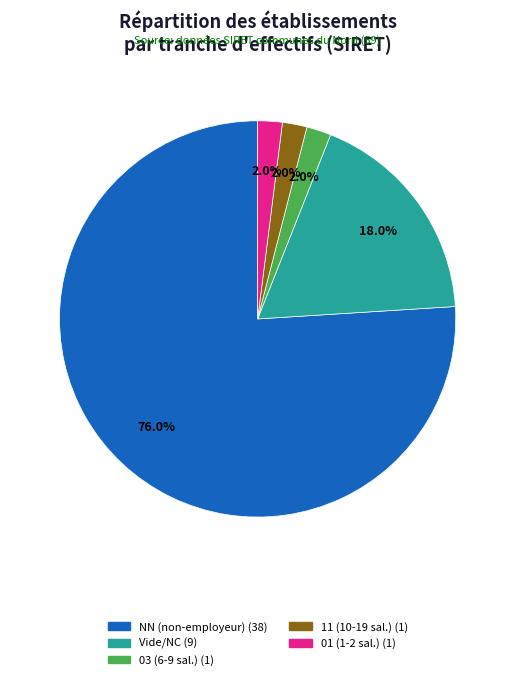

What is the ratio of the value at Vide/NC (9) to the value at 03 (6-9 sal.) (1)?

9.0